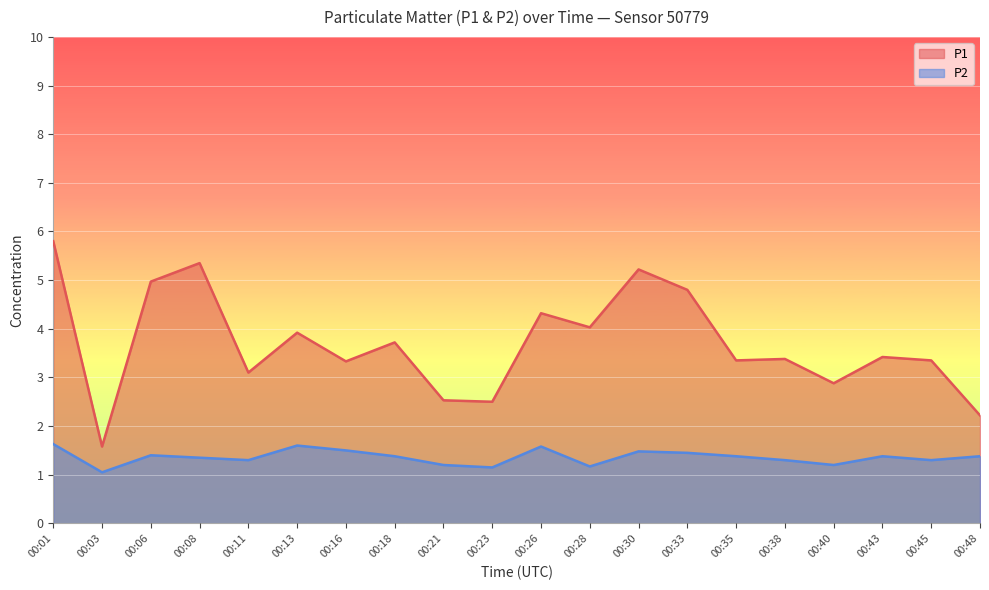

Read the P1 value at 00:16.

3.3